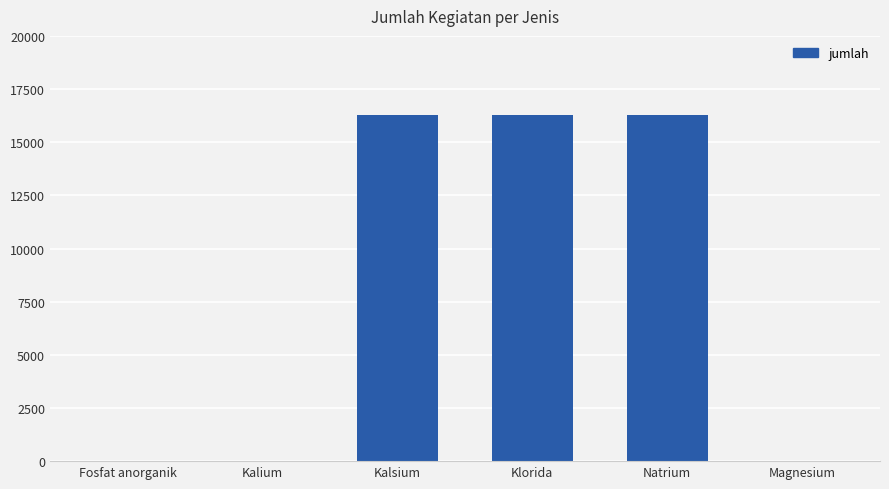

Does the chart contain stacked bars?

No